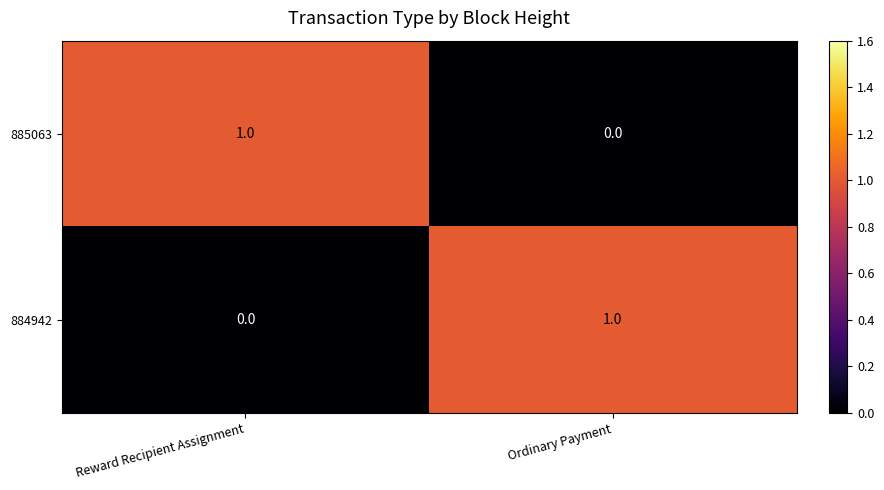

The 885063 series shows 1 at Reward Recipient Assignment. True or false?

True